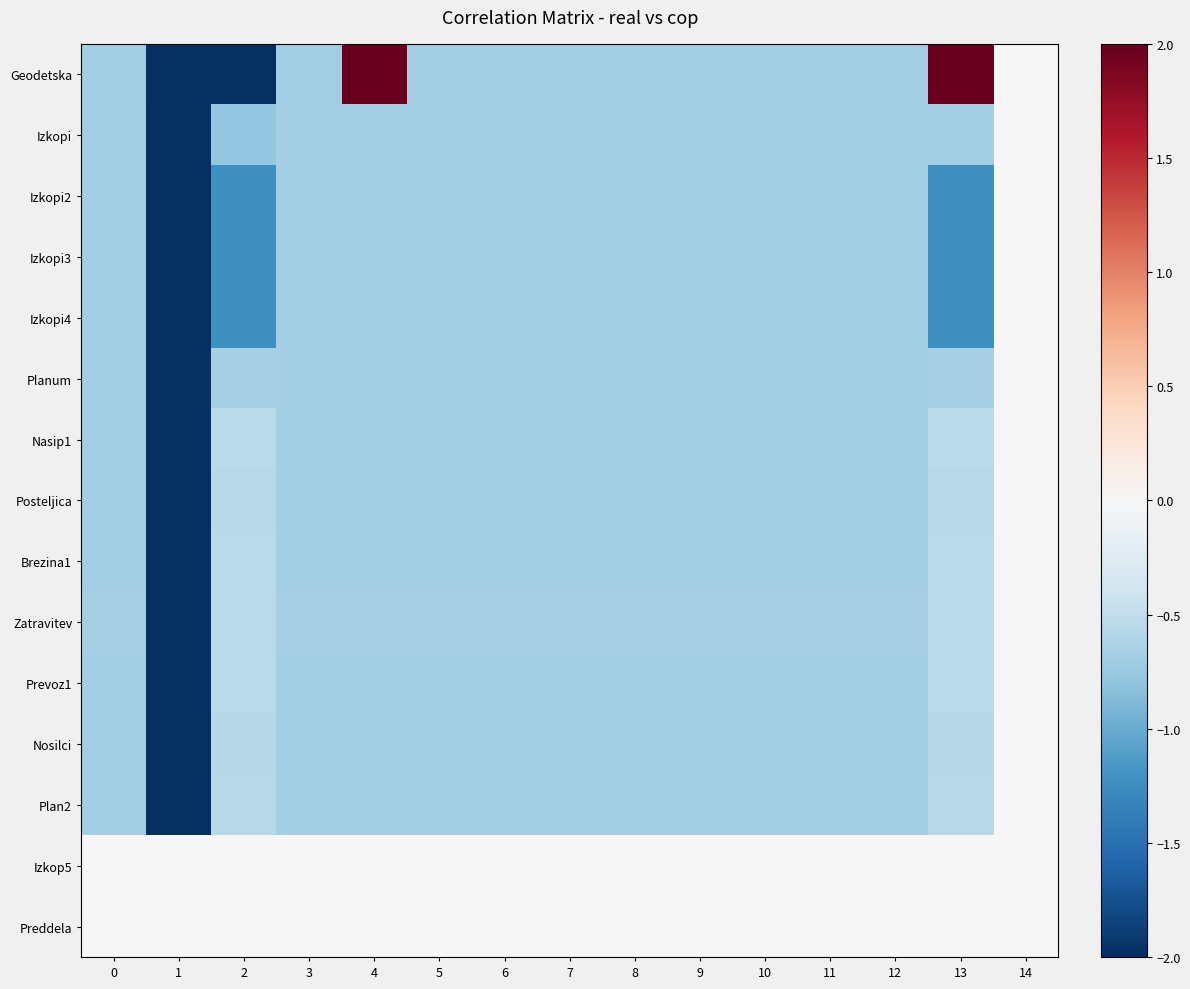

What is the greatest value displayed?

2.0